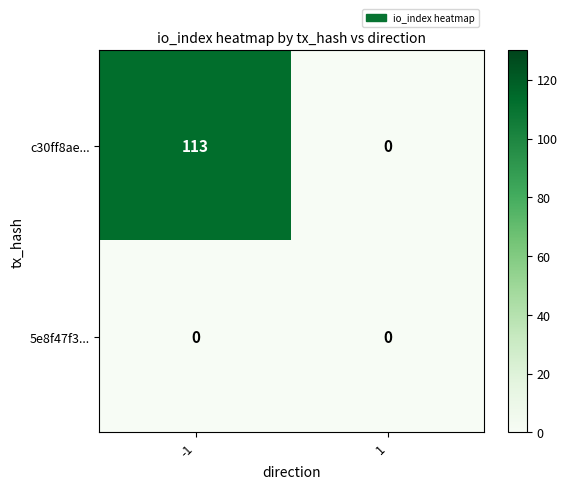

Which series changed the most between -1 and 1?

c30ff8ae...